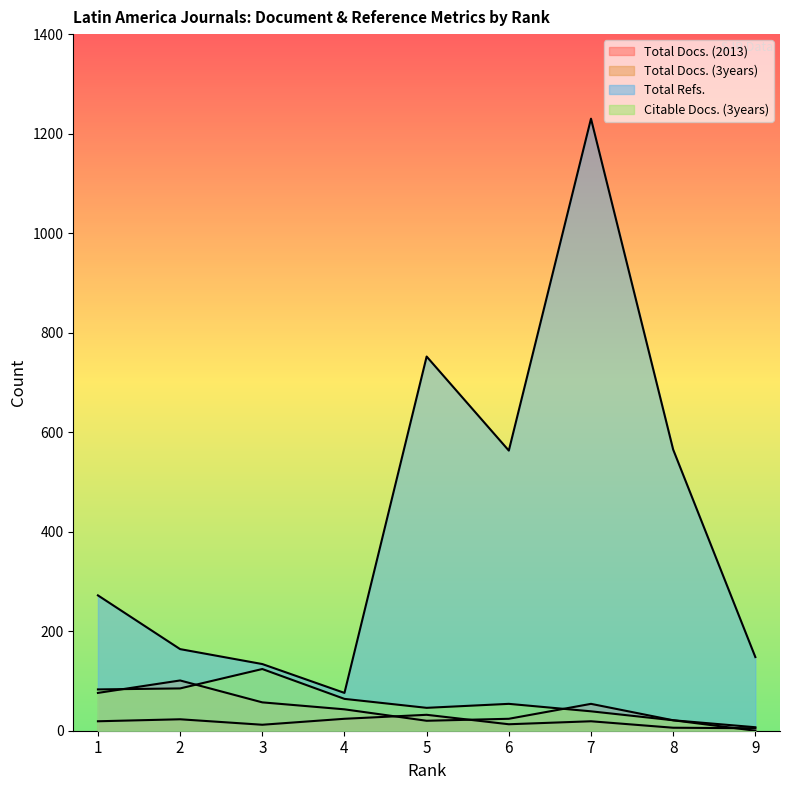

Reading left to right, what are all the values shown in this chart?

Total Docs. (2013): 1=19	2=23	3=12	4=24	5=32	6=13	7=19	8=6	9=5
Total Docs. (3years): 1=76	2=101	3=57	4=43	5=20	6=24	7=54	8=21	9=7
Total Refs.: 1=272	2=164	3=134	4=76	5=752	6=563	7=1230	8=565	9=148
Citable Docs. (3years): 1=83	2=85	3=124	4=64	5=46	6=54	7=39	8=21	9=0